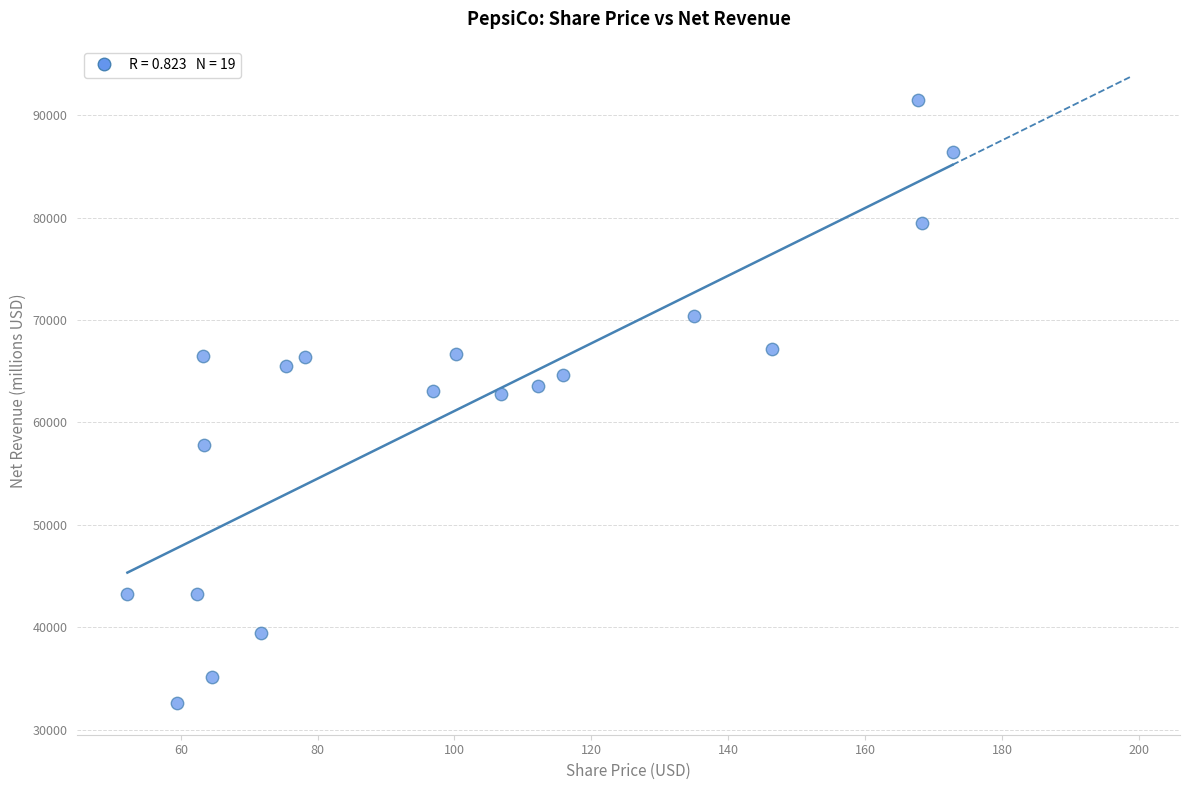

What is the range of Y values (max minus min)?

58909